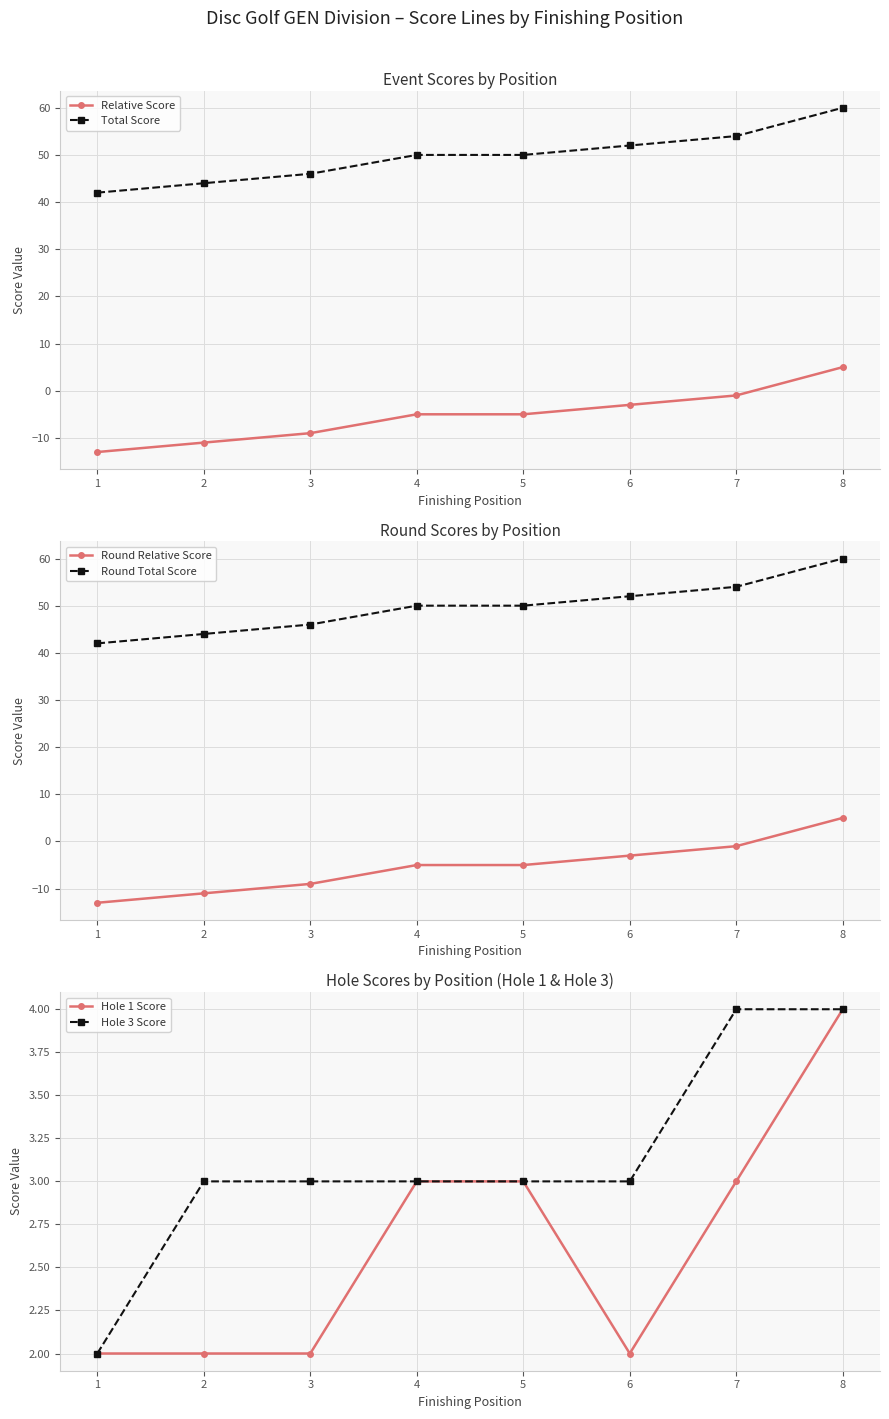

True or false: Hole 3 Score and Hole 1 Score cross at least once.

False